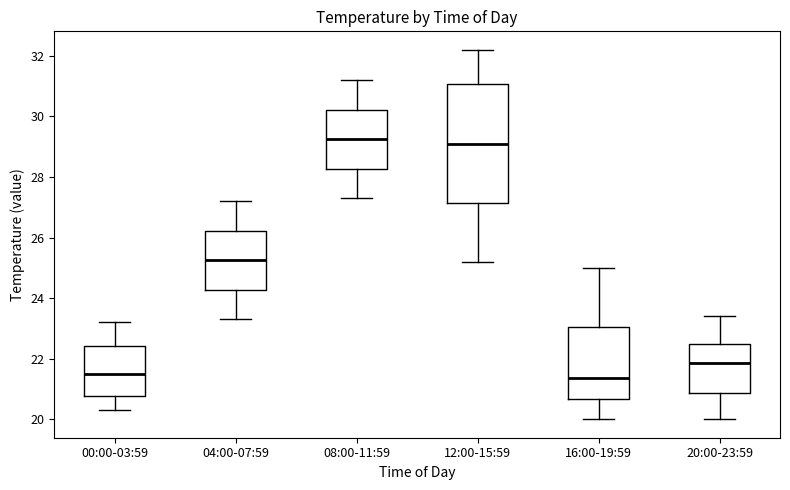

Reading left to right, transcribe this box plot: for each box, give where its median line is, the range the box spans, and where its two whiskers end, as read against the y-axis. The values are not printed on the chart, so give them approximately, as read against the axis.

00:00-03:59: median 21.6, box 20.8 to 22.4, whiskers 20.4 to 23.2
04:00-07:59: median 25.2, box 24.2 to 26.2, whiskers 23.4 to 27.2
08:00-11:59: median 29.2, box 28.2 to 30.2, whiskers 27.4 to 31.2
12:00-15:59: median 29.2, box 27.2 to 31.0, whiskers 25.2 to 32.2
16:00-19:59: median 21.4, box 20.6 to 23.0, whiskers 20.0 to 25.0
20:00-23:59: median 21.8, box 20.8 to 22.6, whiskers 20.0 to 23.4